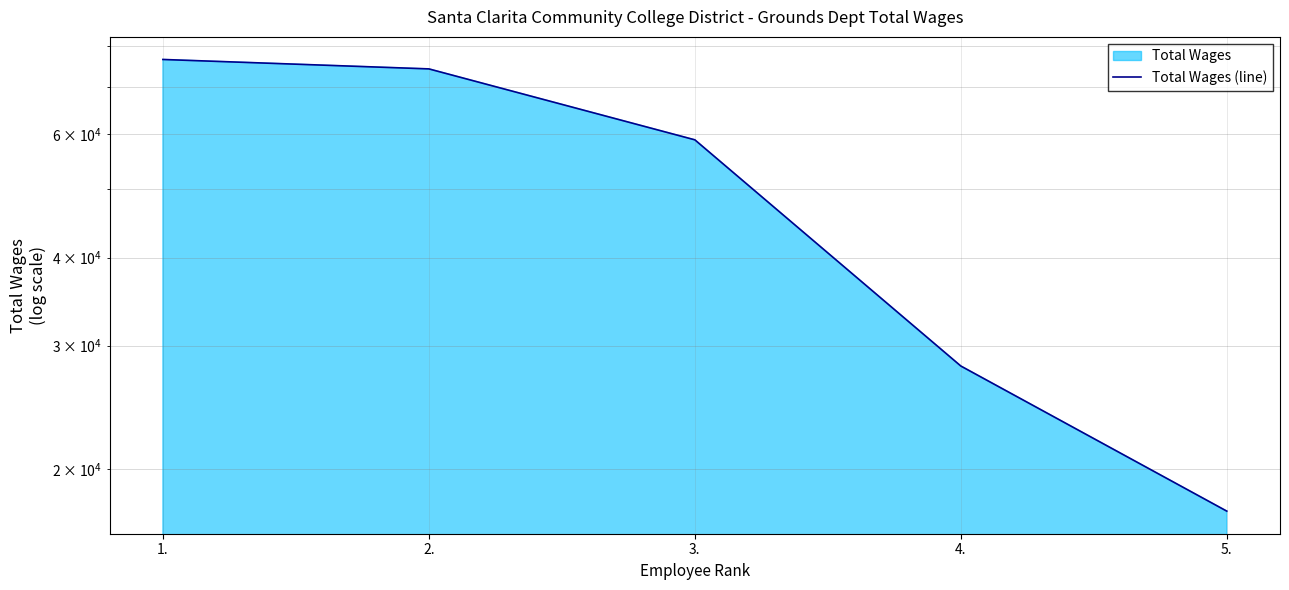

True or false: the data shows 28054 at 4..

True